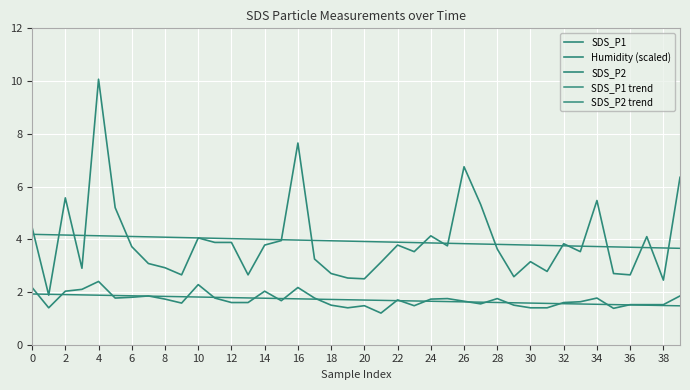

How many SDS_P2 trend values are between 1 and 2?

40